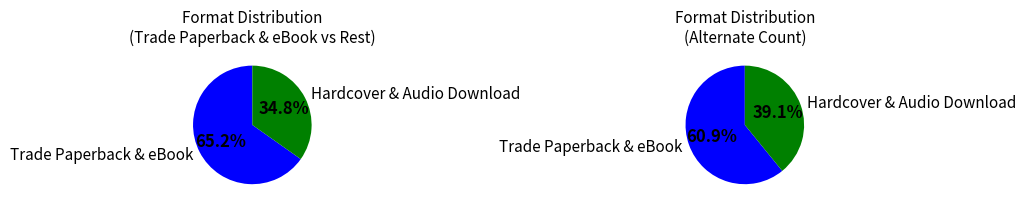

Is Hardcover the majority of the pie?

No